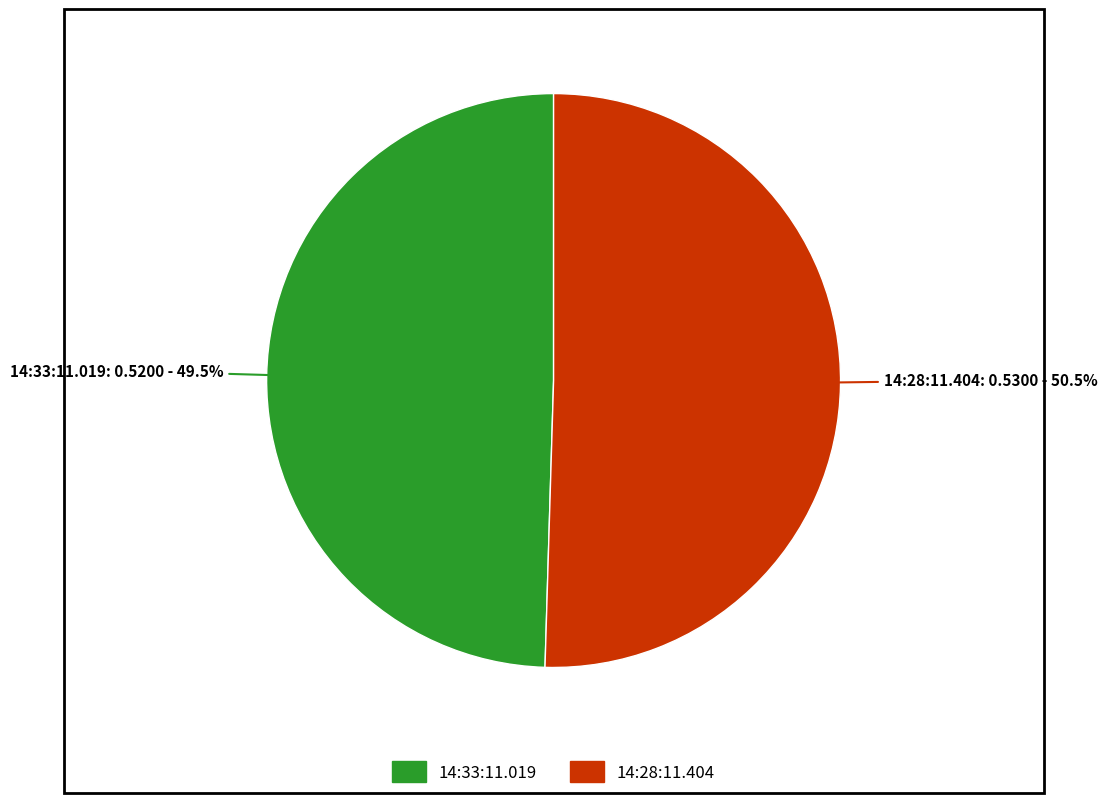

To the nearest percent, what is the difference between the 14:28:11.404 and 14:33:11.019 slice percentages?

1%